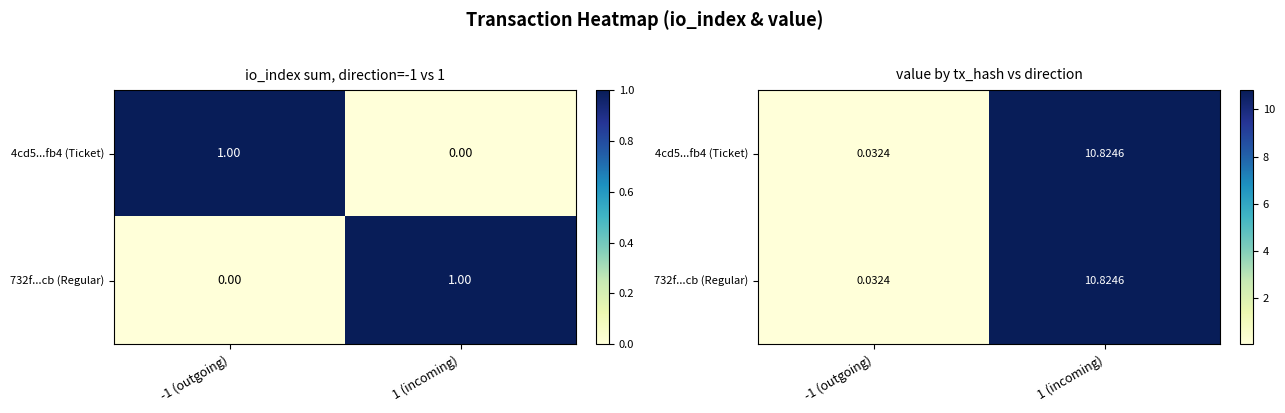

At which label is 732f...cb (Regular) closest to 5?

-1 (outgoing)